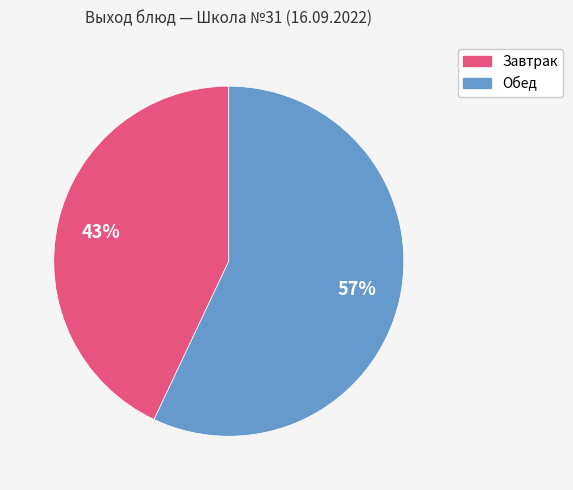

To the nearest percent, what is the difference between the largest and smallest slice percentages?

14%